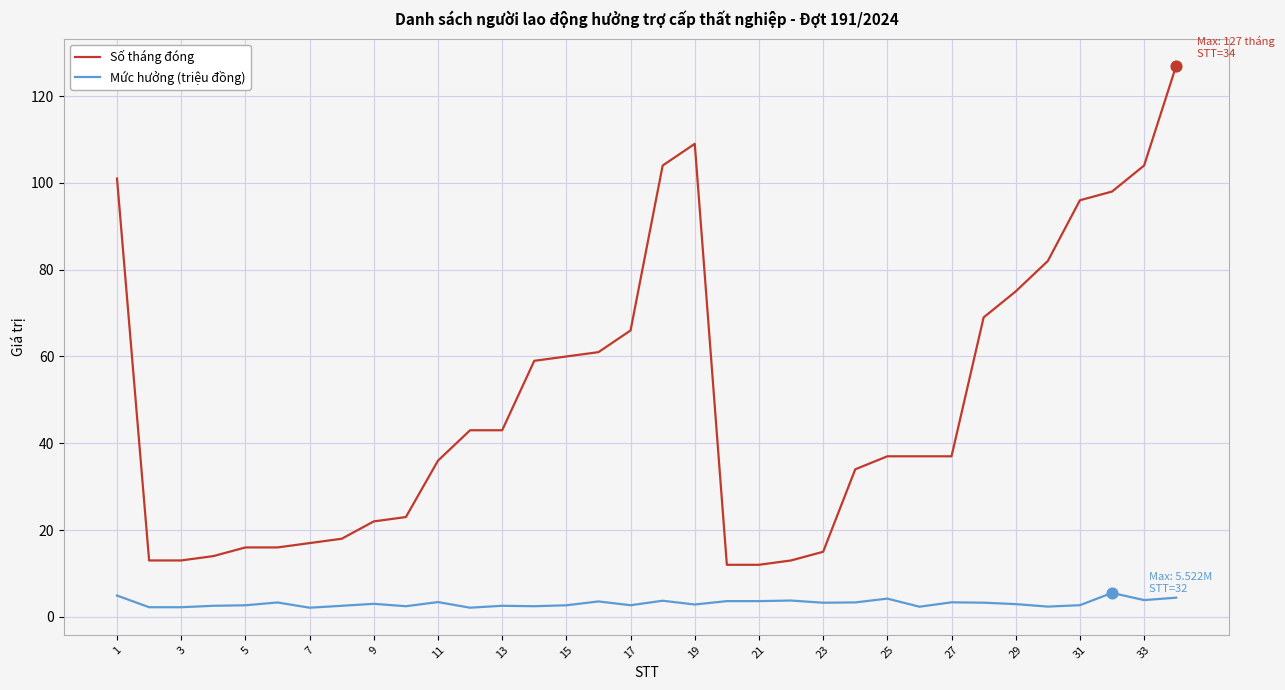

Which series has the widest spread of values?

Số tháng đóng